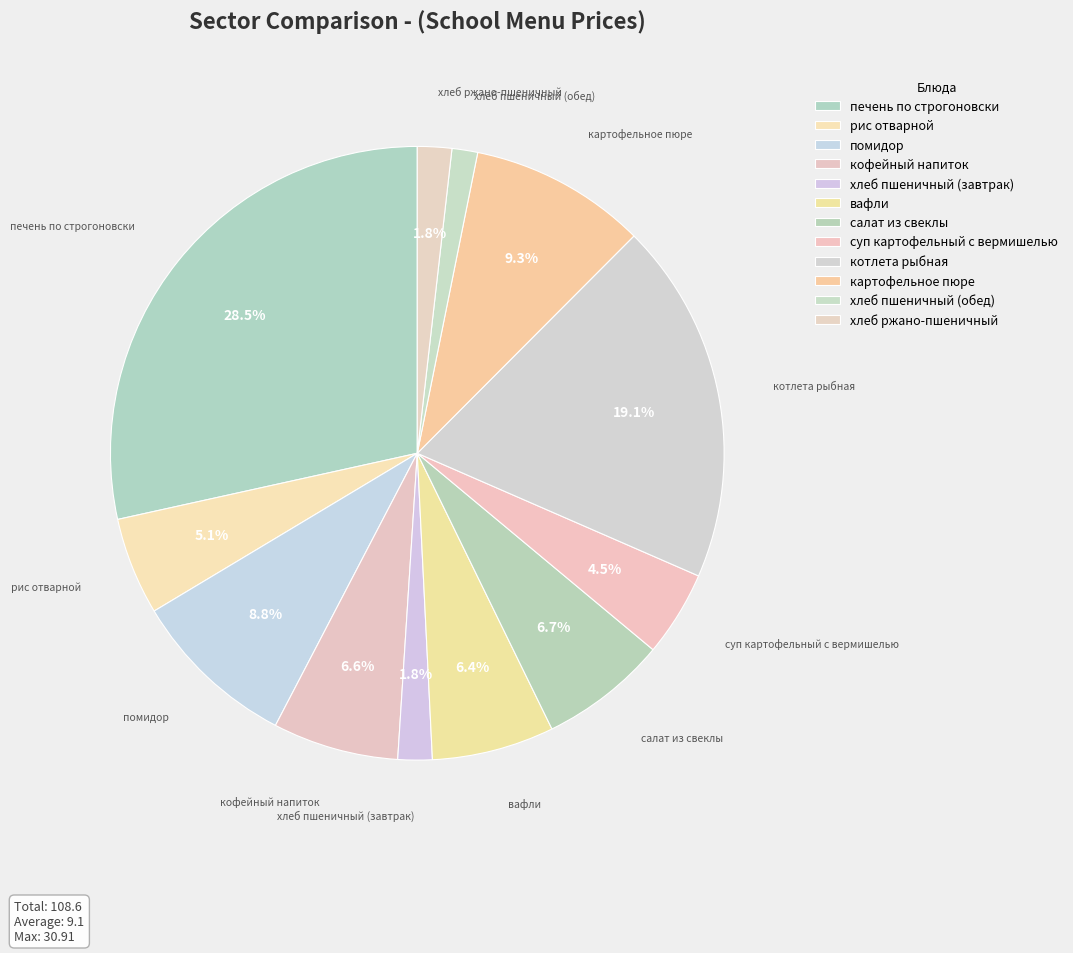

Count the number of slices in the pie.

12